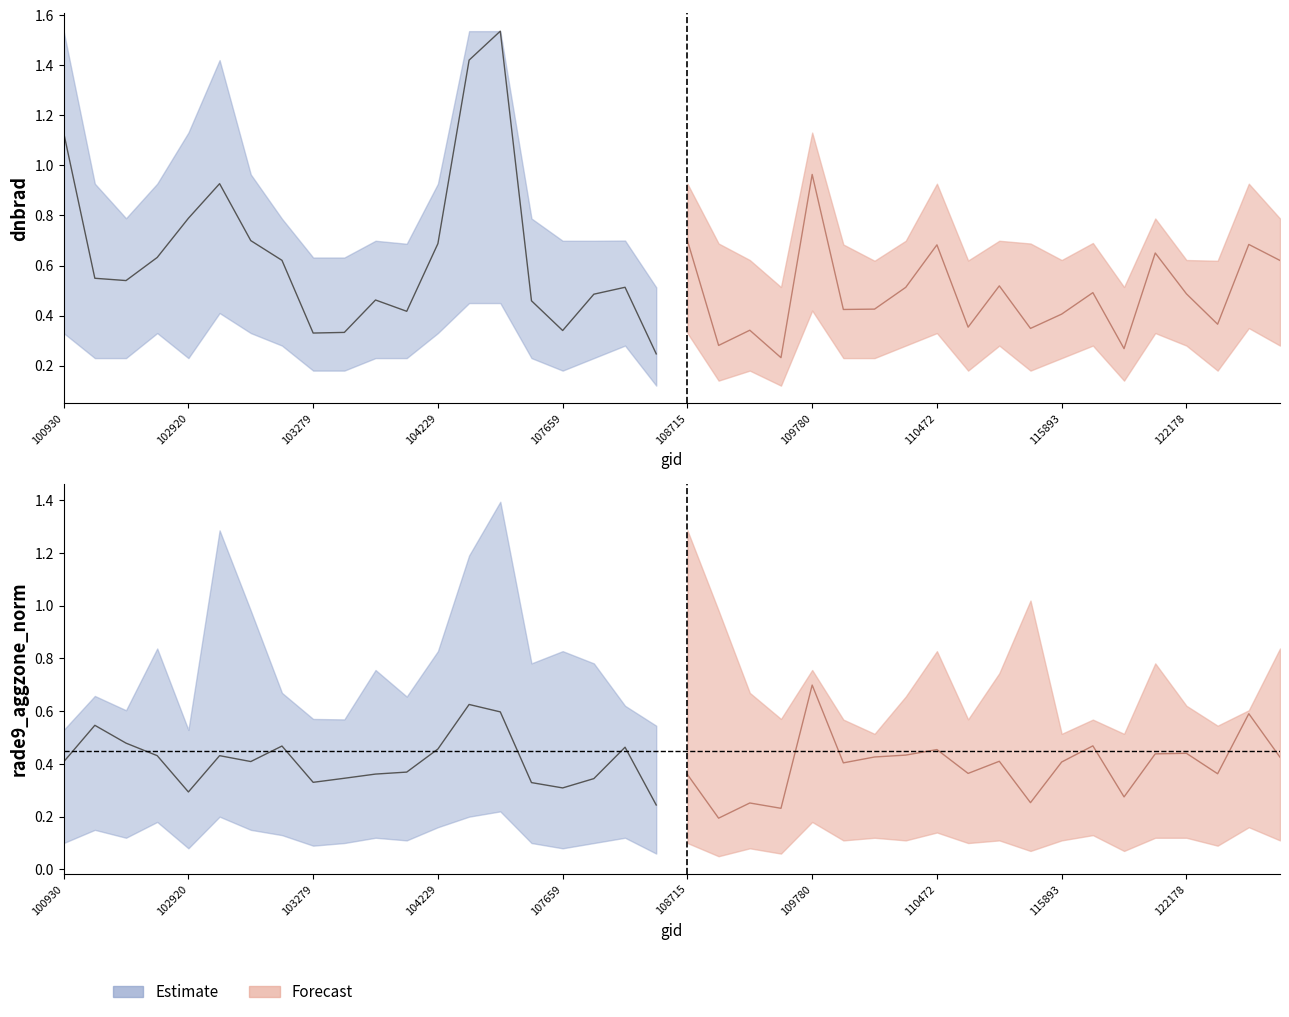

True or false: dnbrad_lower and dnbrad_upper cross at least once.

False